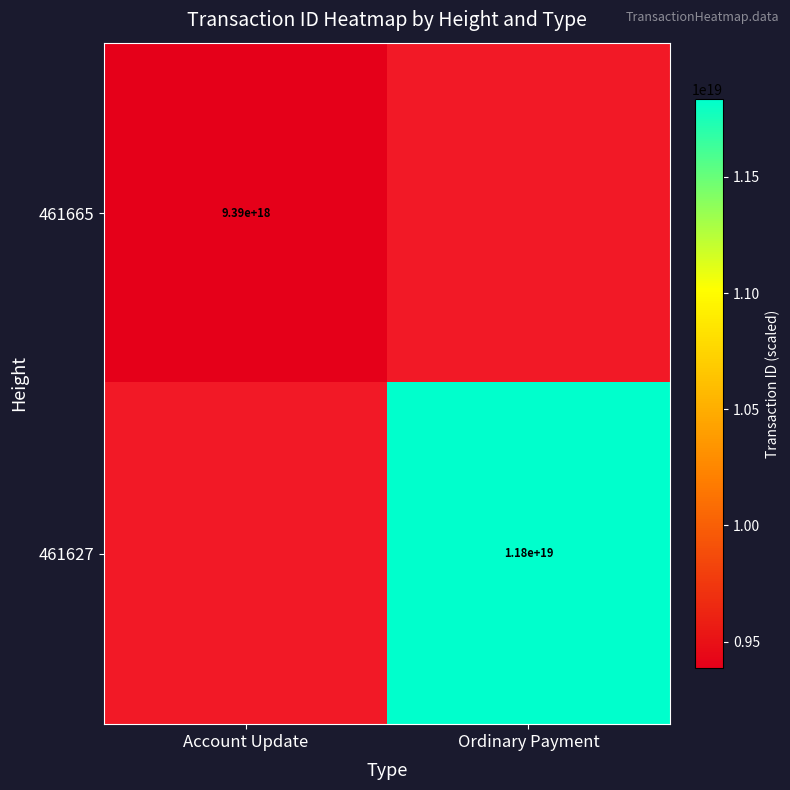

The value of 461665 at Account Update is 12423872194146553856. True or false?

False